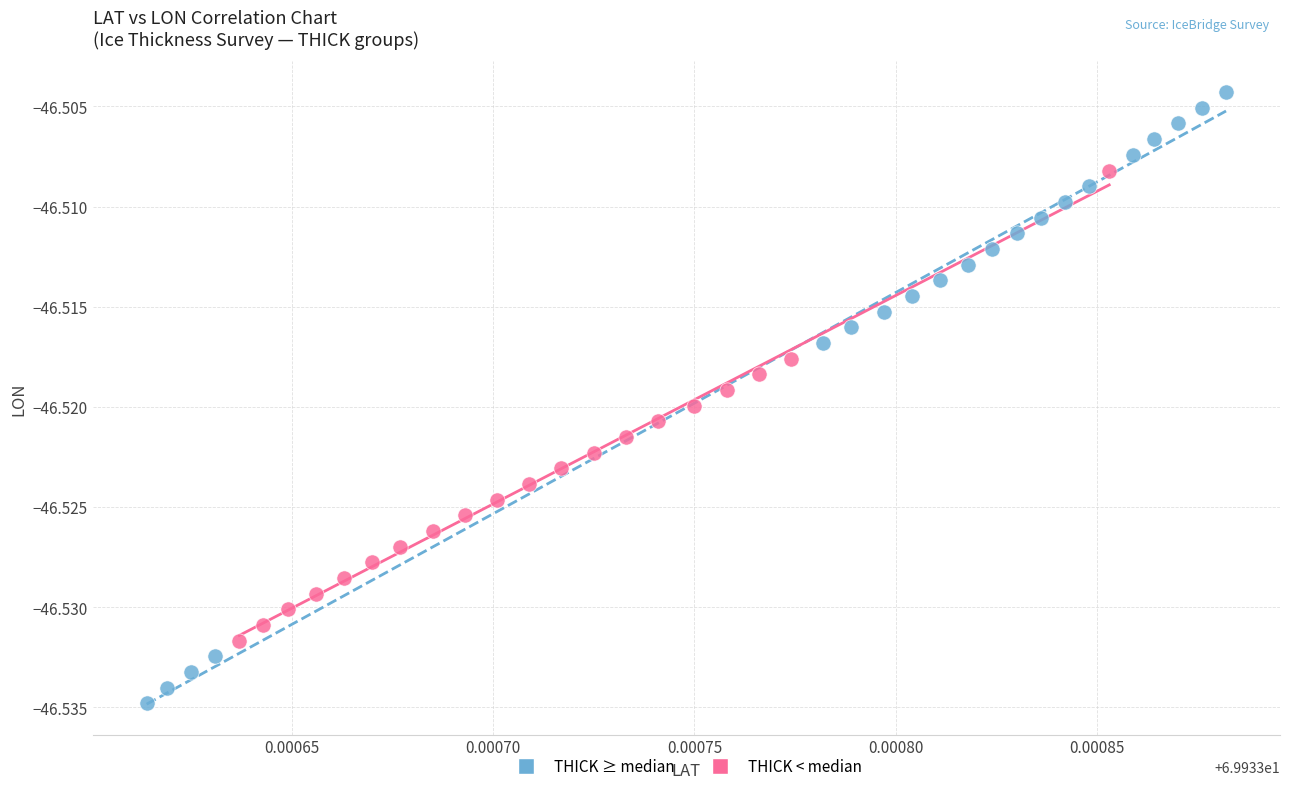

Which series reaches the maximum Y coordinate?

THICK ≥ median